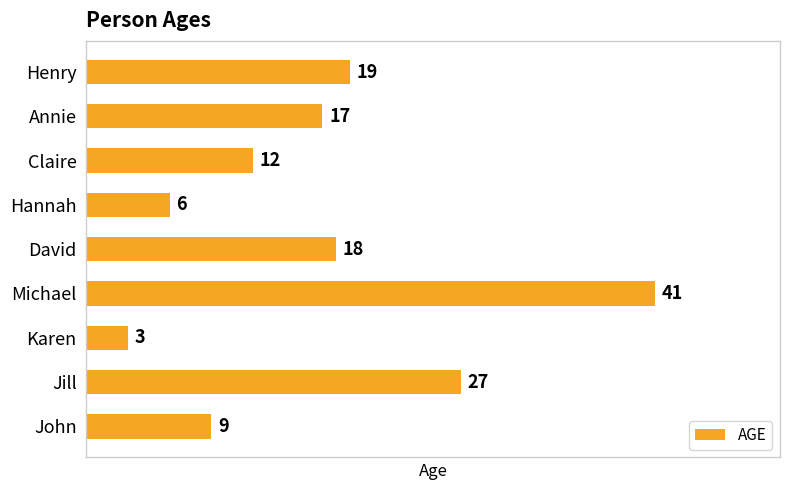

Which has a higher value, Henry or Claire?

Henry